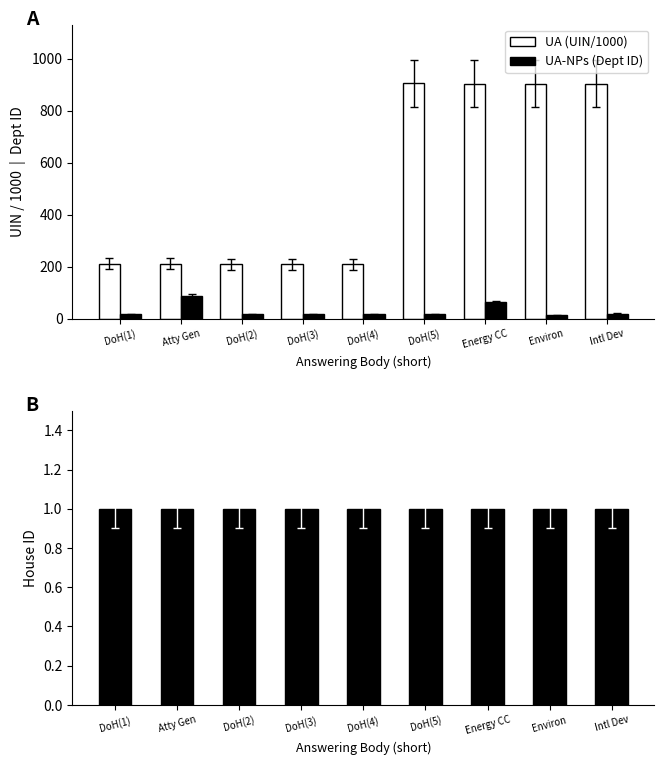

What is the label of the 3rd bar from the right?

Energy CC